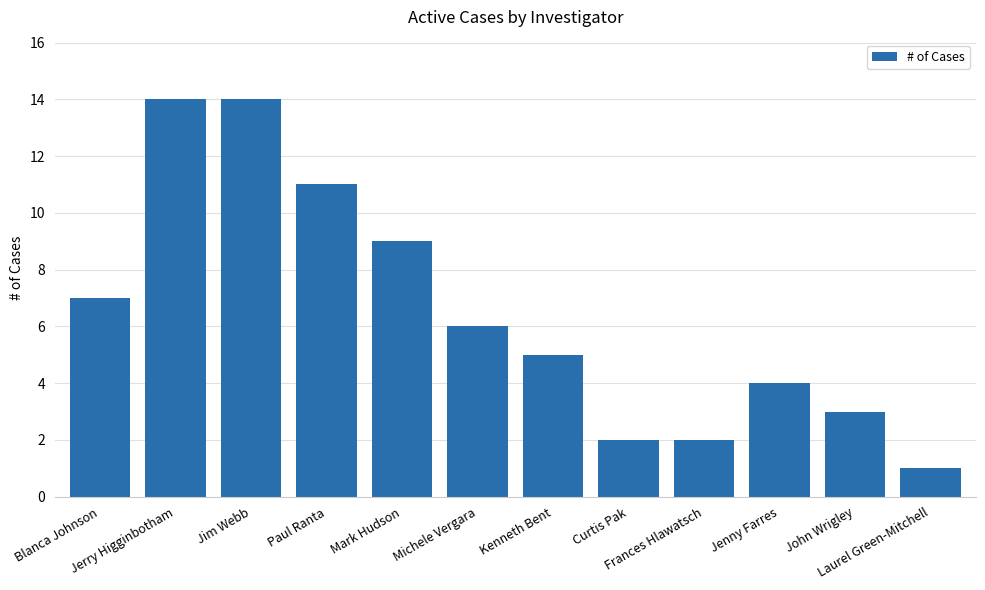

True or false: the data shows 9 at Mark Hudson.

True